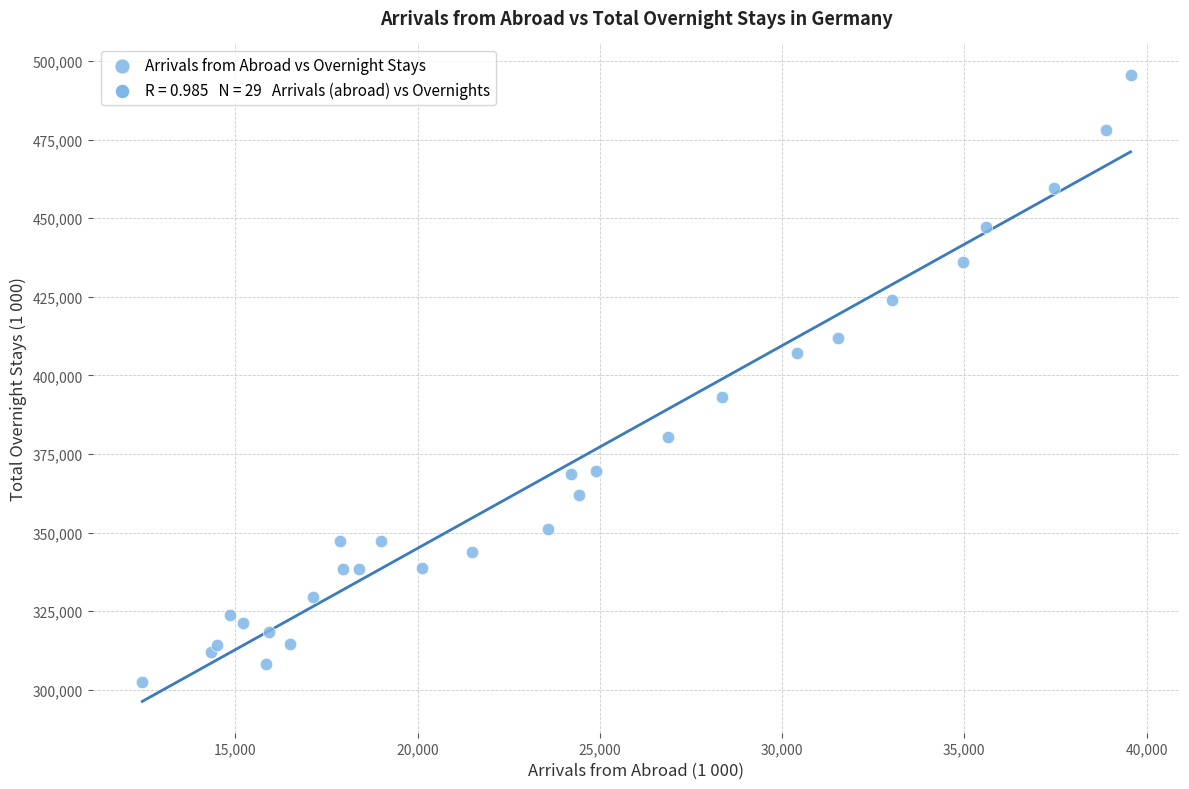

What Y value in the scatter plot is closest to 398964?

393177.1